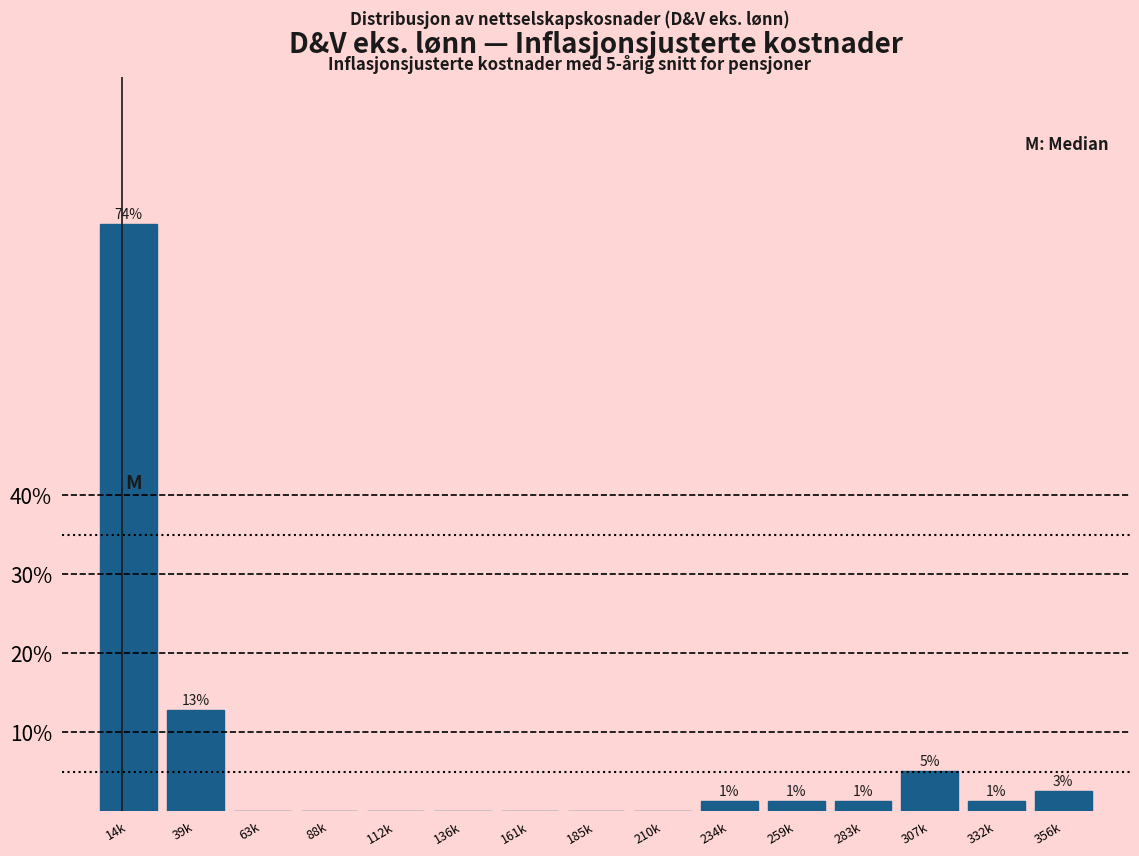

Are the bars horizontal?

No